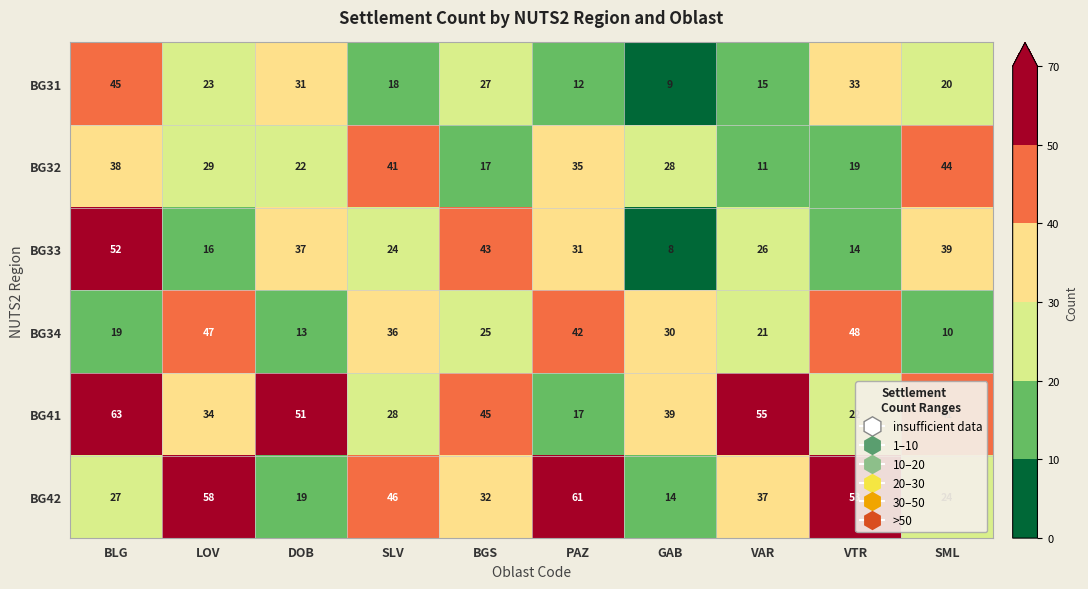

How many data points does each series have?

10